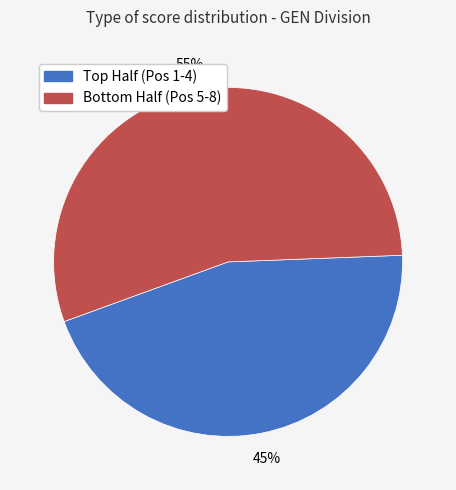

To the nearest percent, what is the average slice percentage?

50%